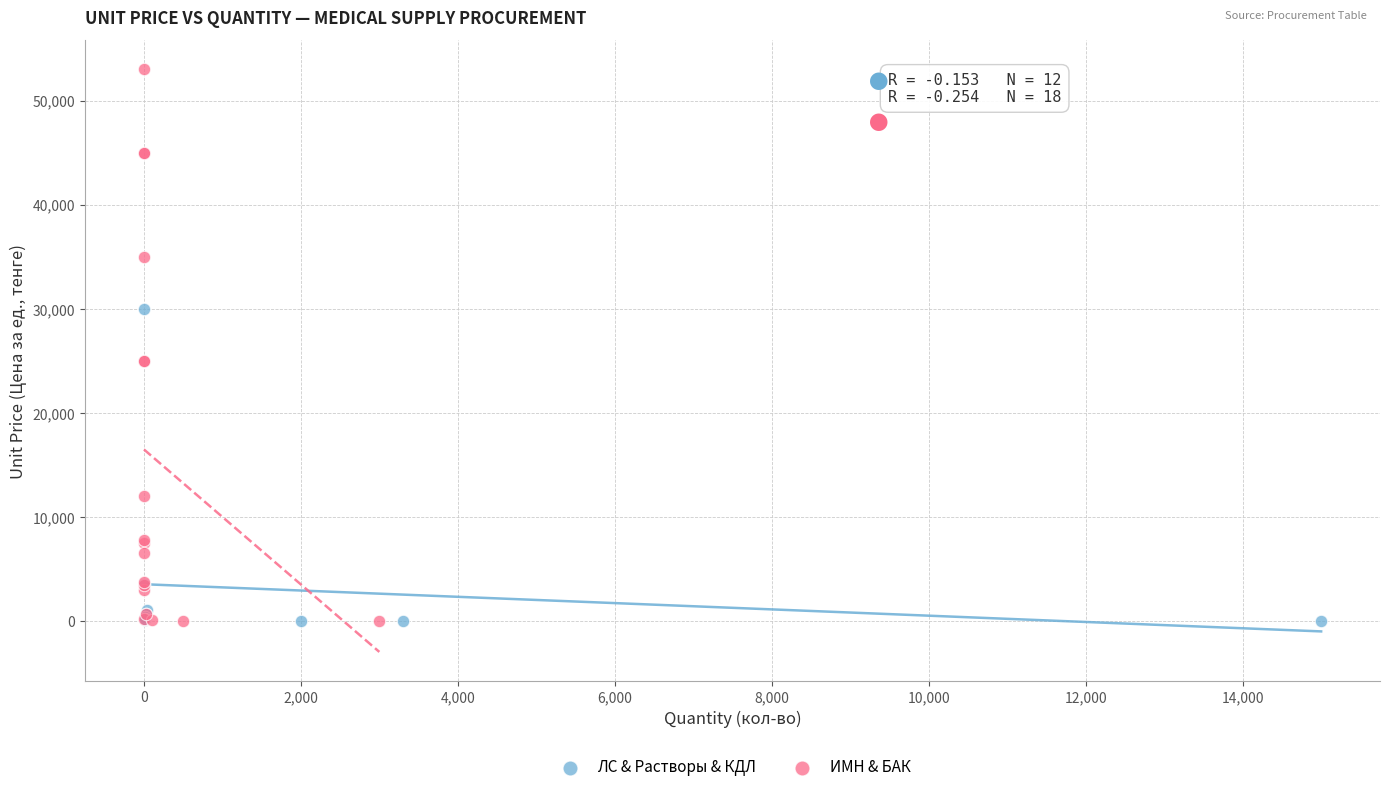

What are all the series names shown in the legend?

ЛС & Растворы & КДЛ, ИМН & БАК